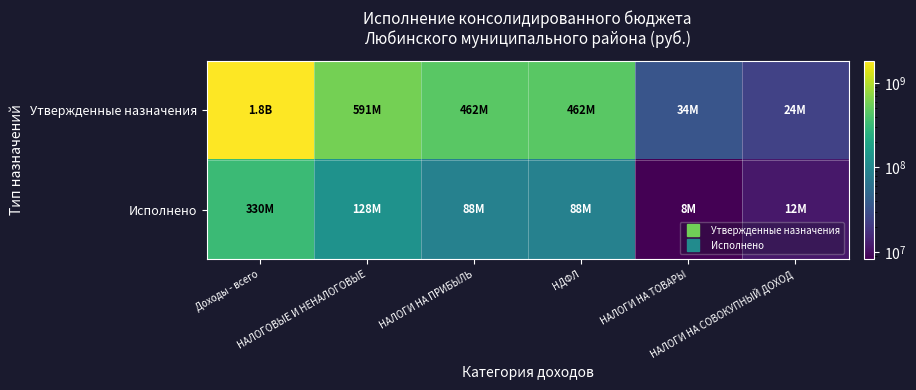

What is the total value across all series at НАЛОГИ НА СОВОКУПНЫЙ ДОХОД?

35340173.9